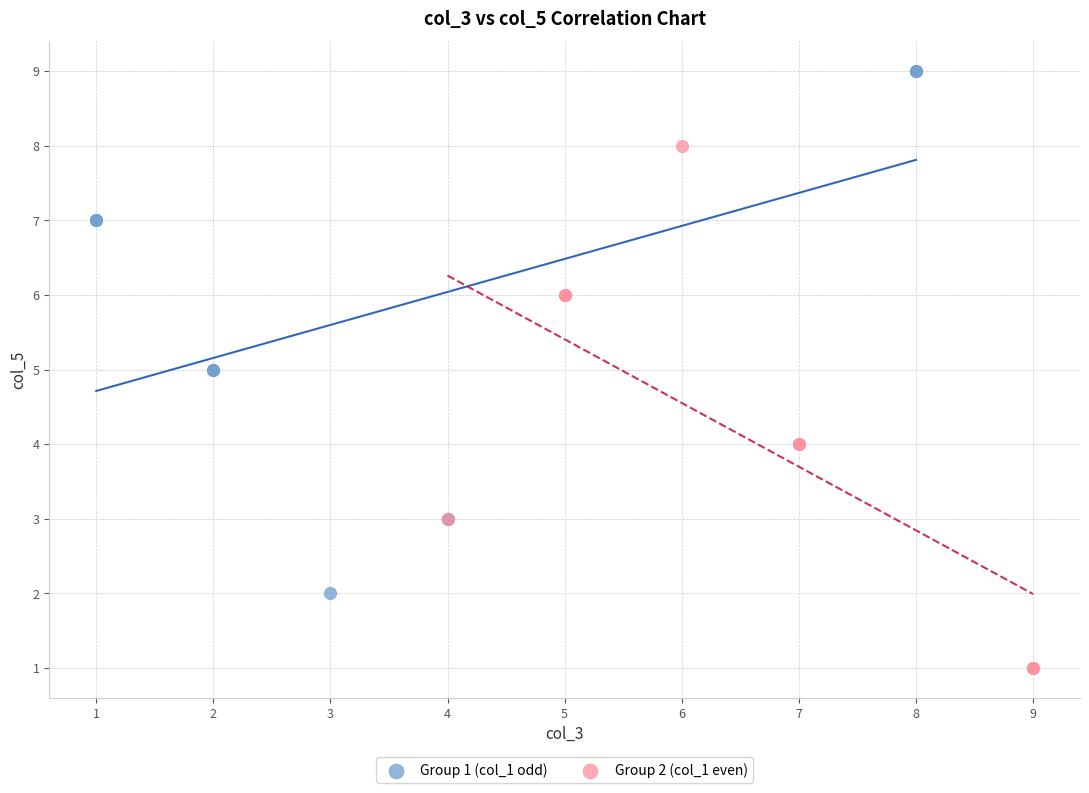

Which series reaches the maximum Y coordinate?

Group 1 (col_1 odd)